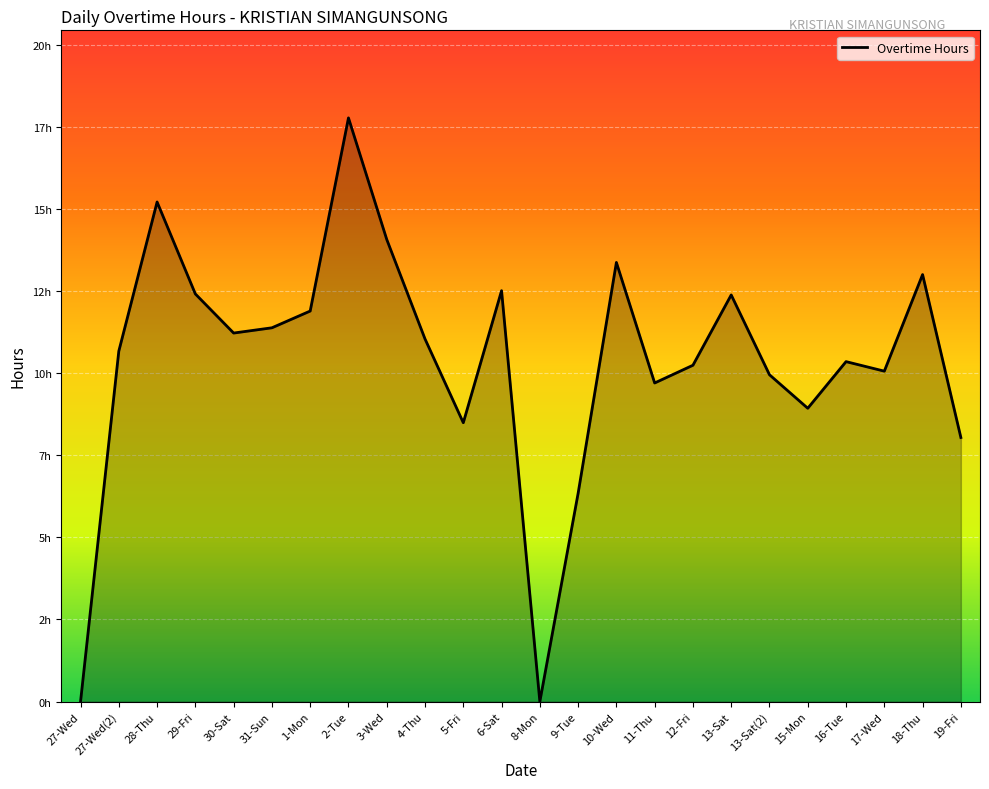

Does the chart display data point markers on the line(s)?

No